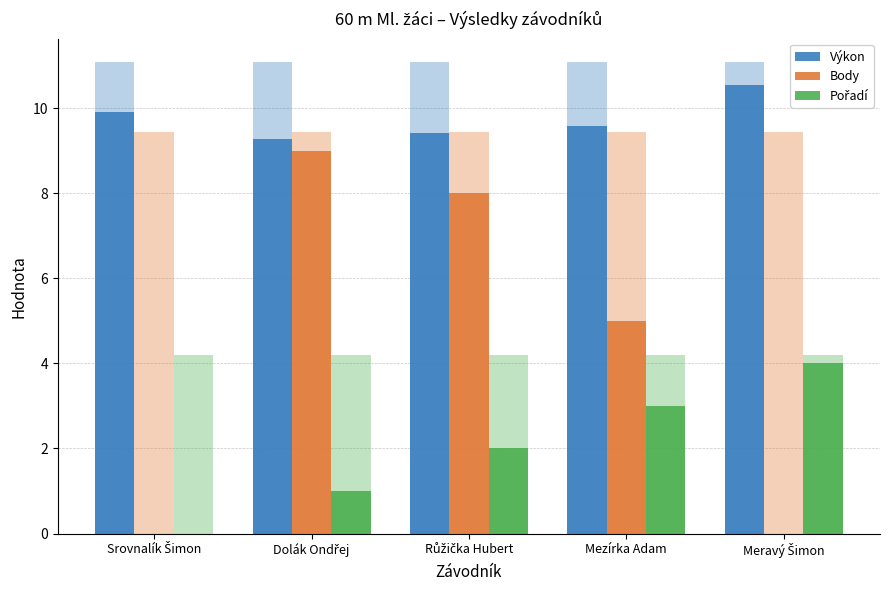

List the series in order of their peak value, lowest first.

Pořadí, Body, Výkon